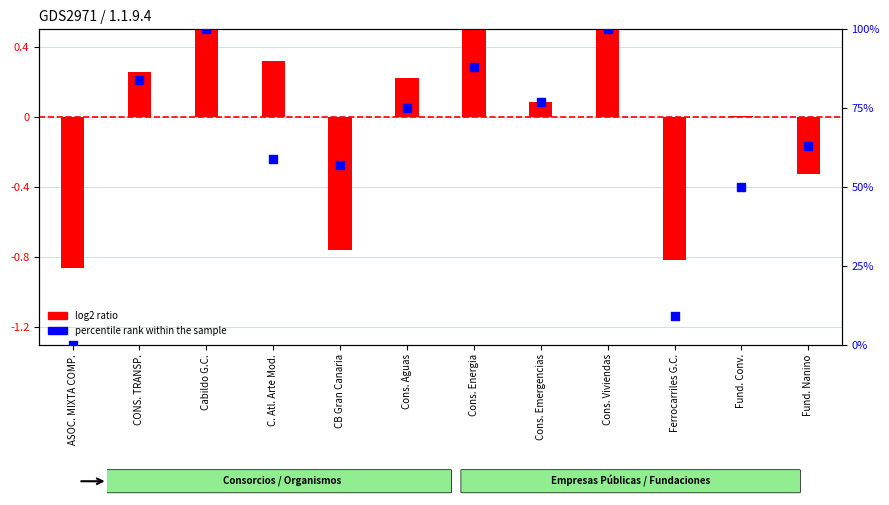

Which series reaches the maximum Y coordinate?

percentile rank within the sample